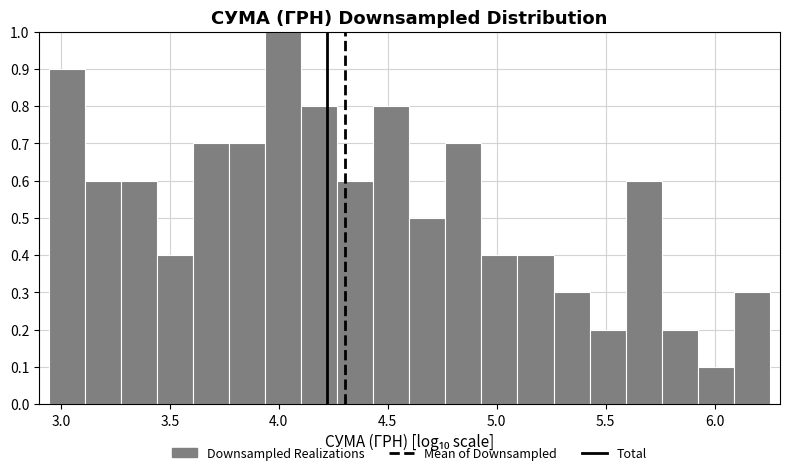

Read against the x-axis, roughly where is the centre of the tallest bar?

4.00